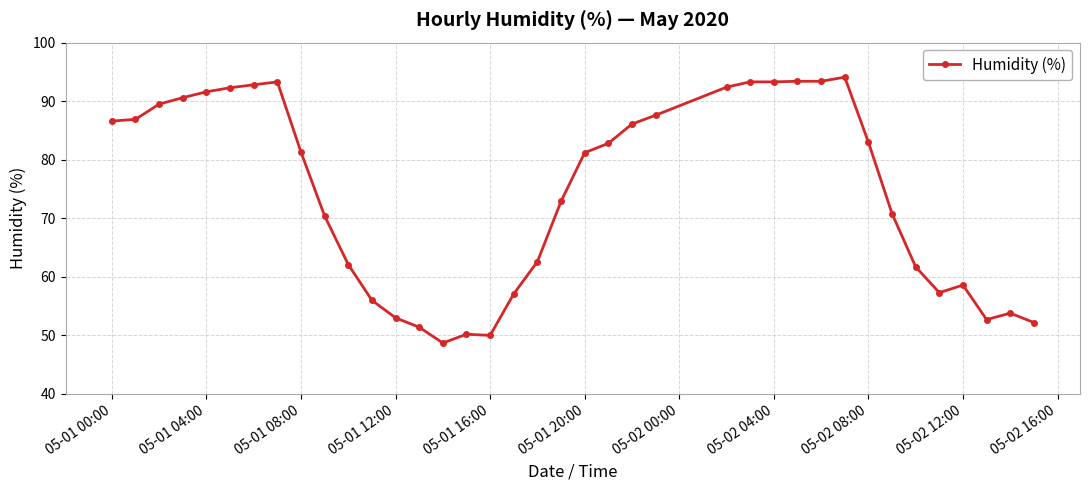

What is the value of the 2nd point from the left?

86.9